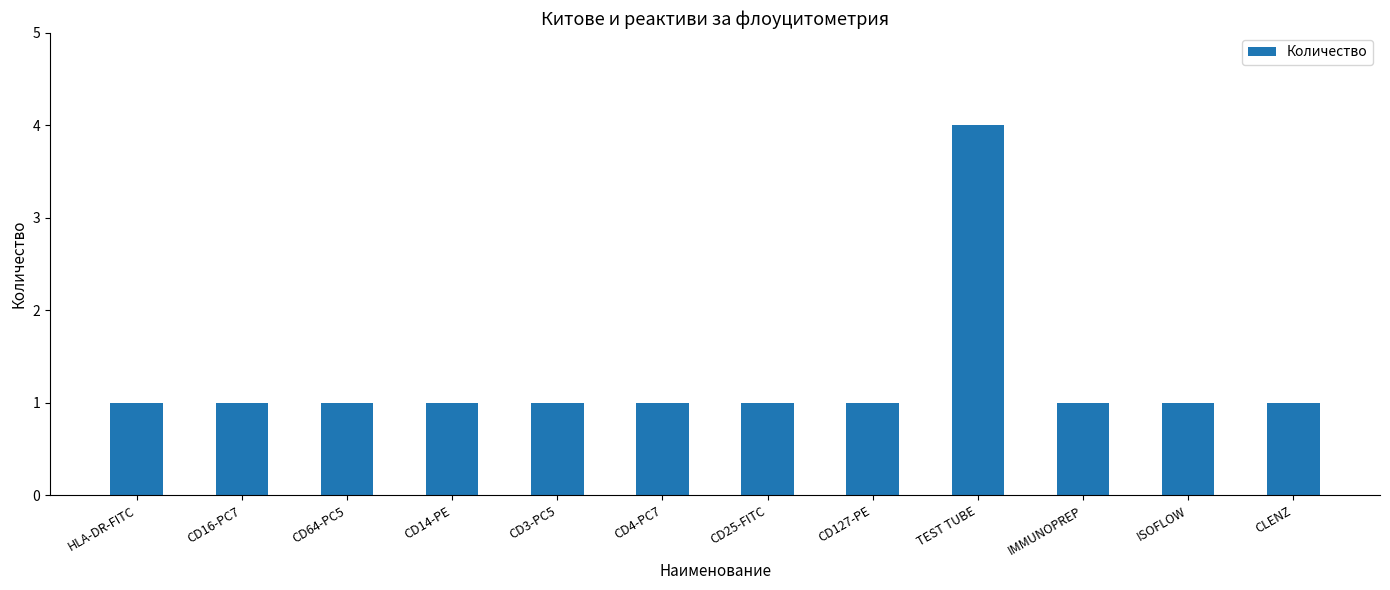

Reading right to left, transcribe all the data shown in this chart.

CLENZ=1	ISOFLOW=1	IMMUNOPREP=1	TEST TUBE=4	CD127-PE=1	CD25-FITC=1	CD4-PC7=1	CD3-PC5=1	CD14-PE=1	CD64-PC5=1	CD16-PC7=1	HLA-DR-FITC=1